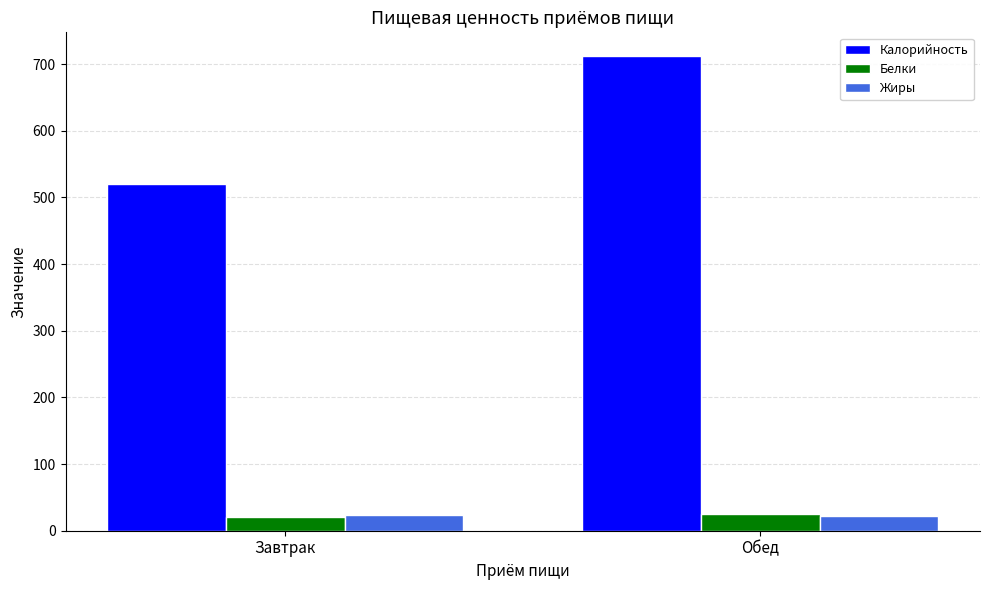

What are all the series names shown in the legend?

Калорийность, Белки, Жиры